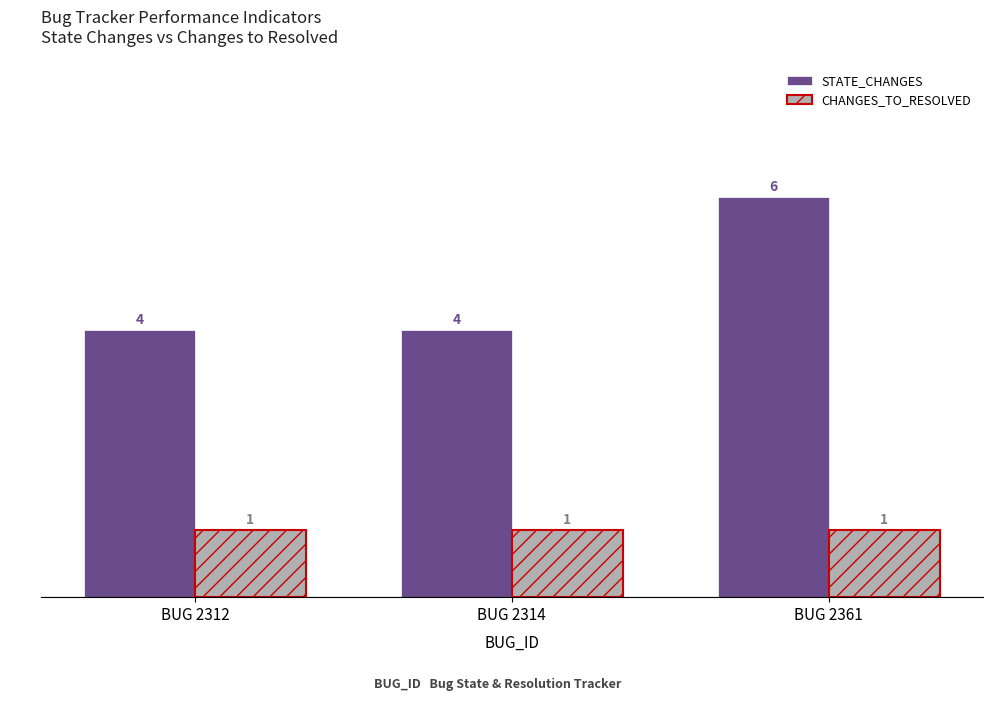

What is the difference between the maximum and minimum values in the STATE_CHANGES series?

2